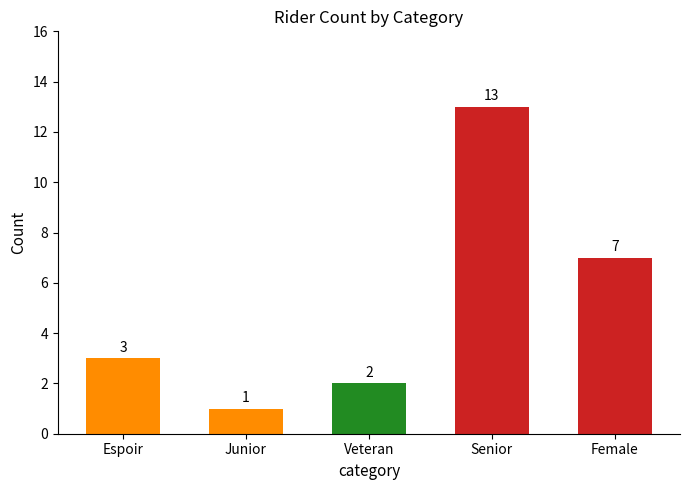

The chart shows a value of 10 at Female. True or false?

False